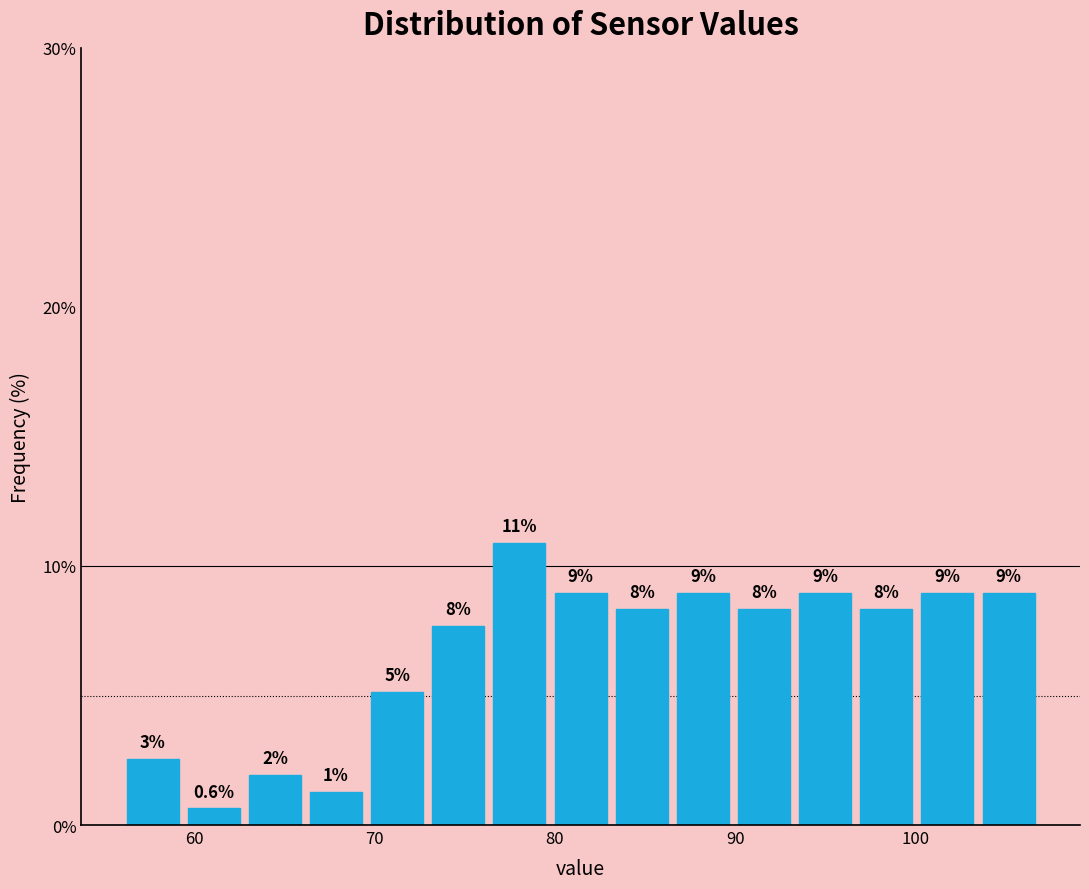

Read against the x-axis, roughly where is the centre of the tallest bar?

78